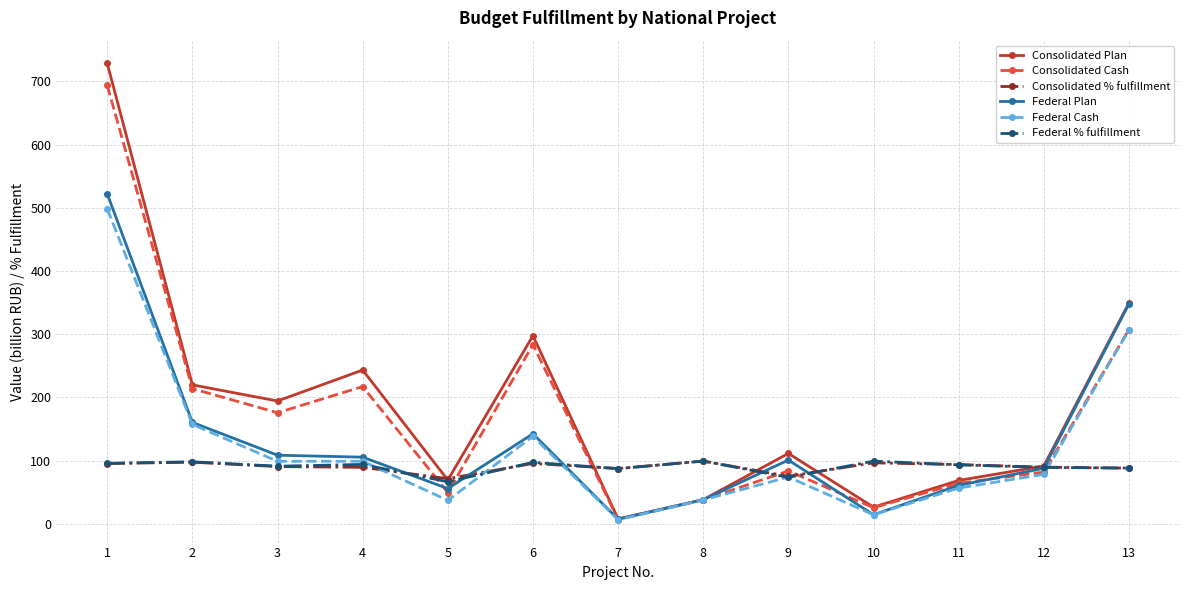

What is the difference between the highest and lowest values at 10?

85.0